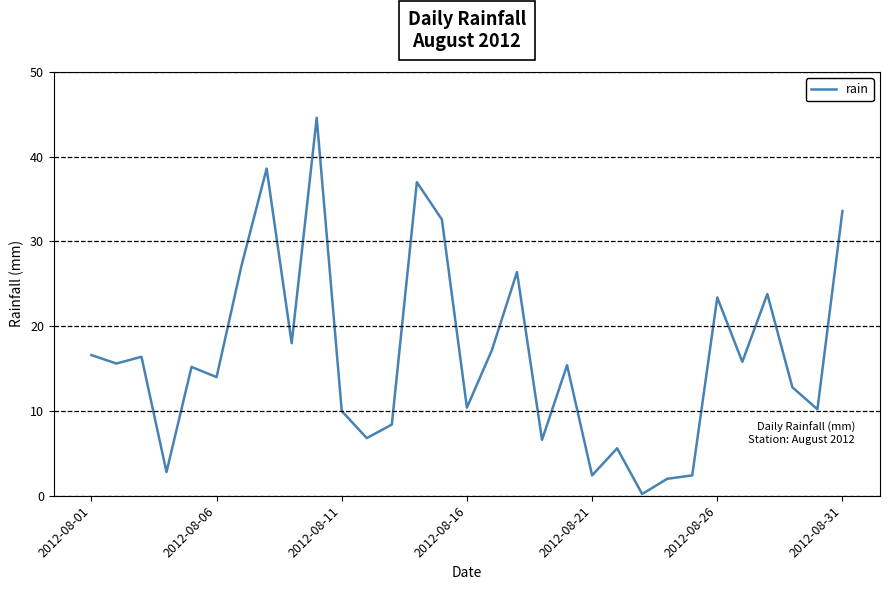

What is the greatest value displayed?

44.6